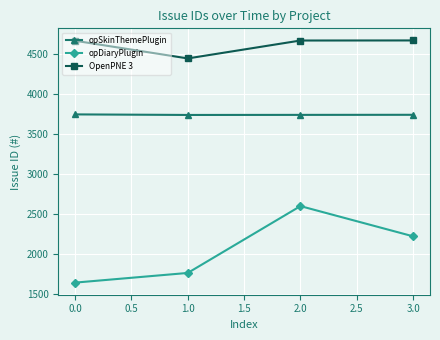

Which series has the largest range (max minus min)?

opDiaryPlugin